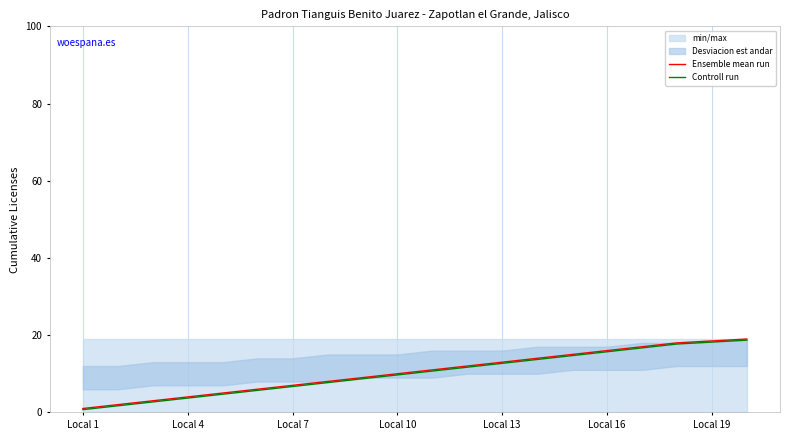

Is the value of Controll run at Local 13 greater than the value of Ensemble mean run at Local 4?

Yes